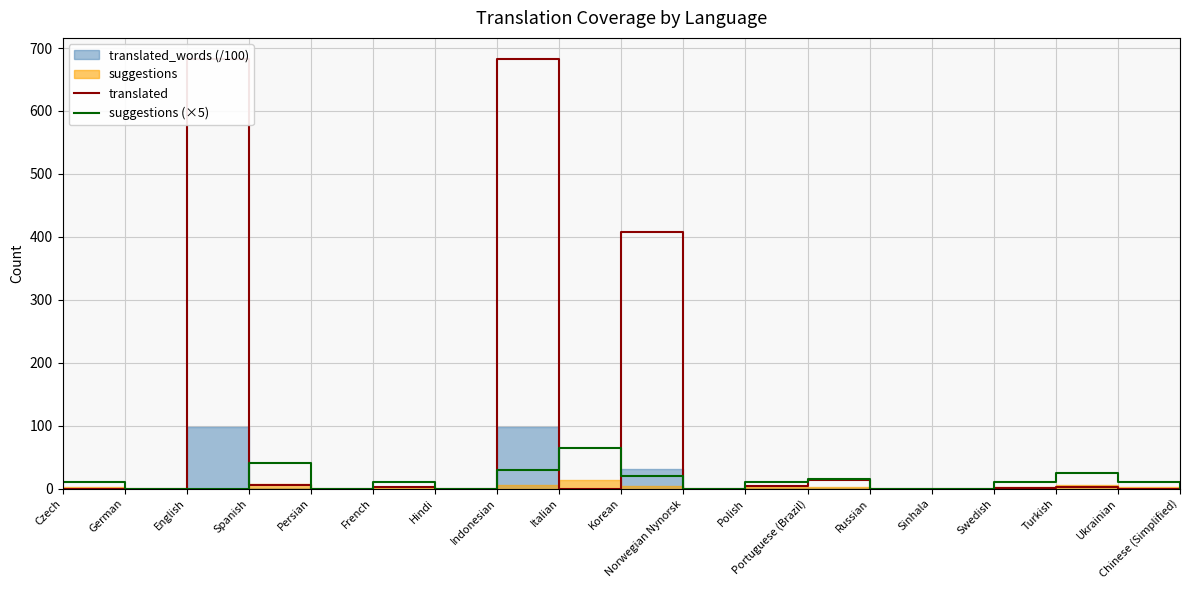

Which series ends up on top after the final intersection of suggestions (×5) and translated?

translated